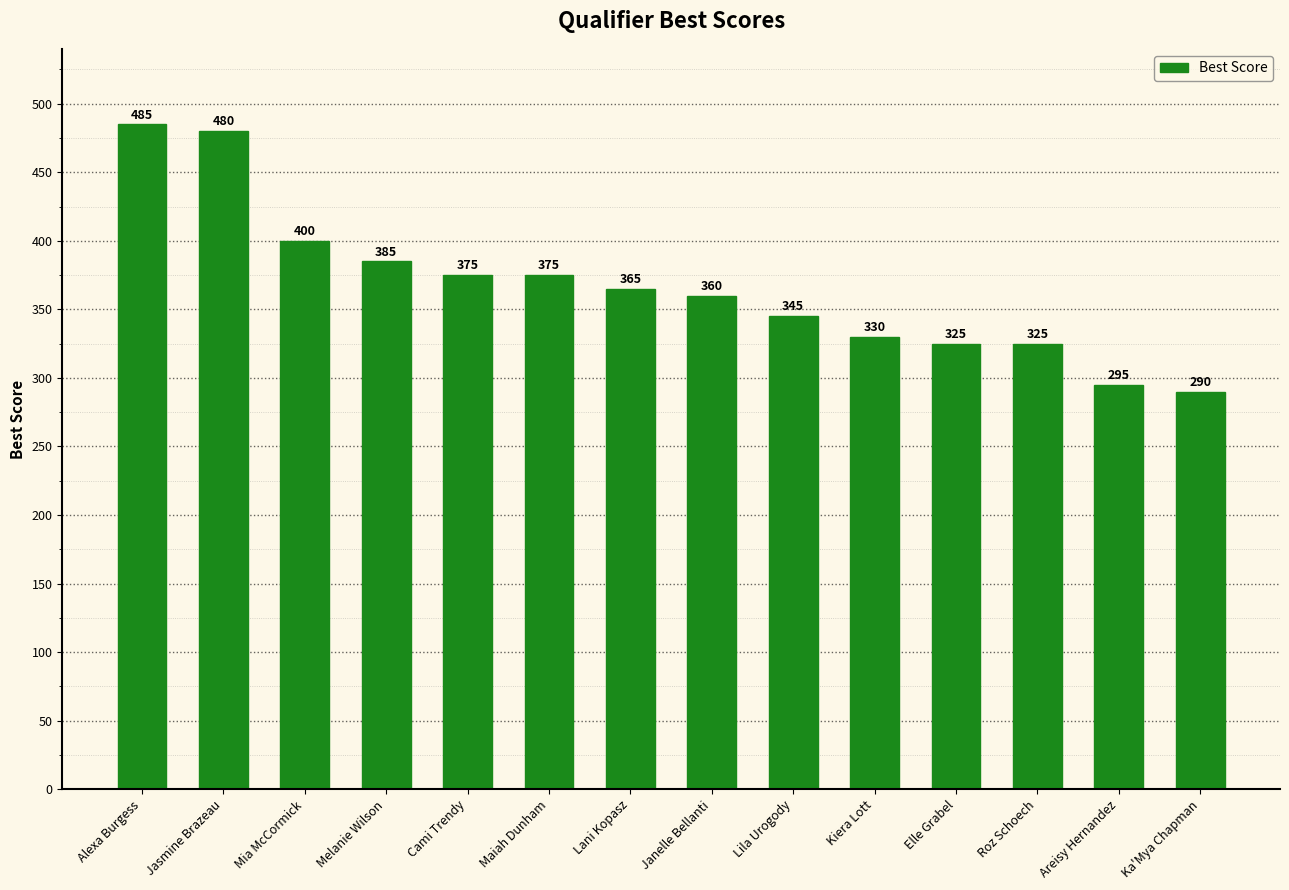

Between Lila Urogody and Maiah Dunham, which is larger?

Maiah Dunham